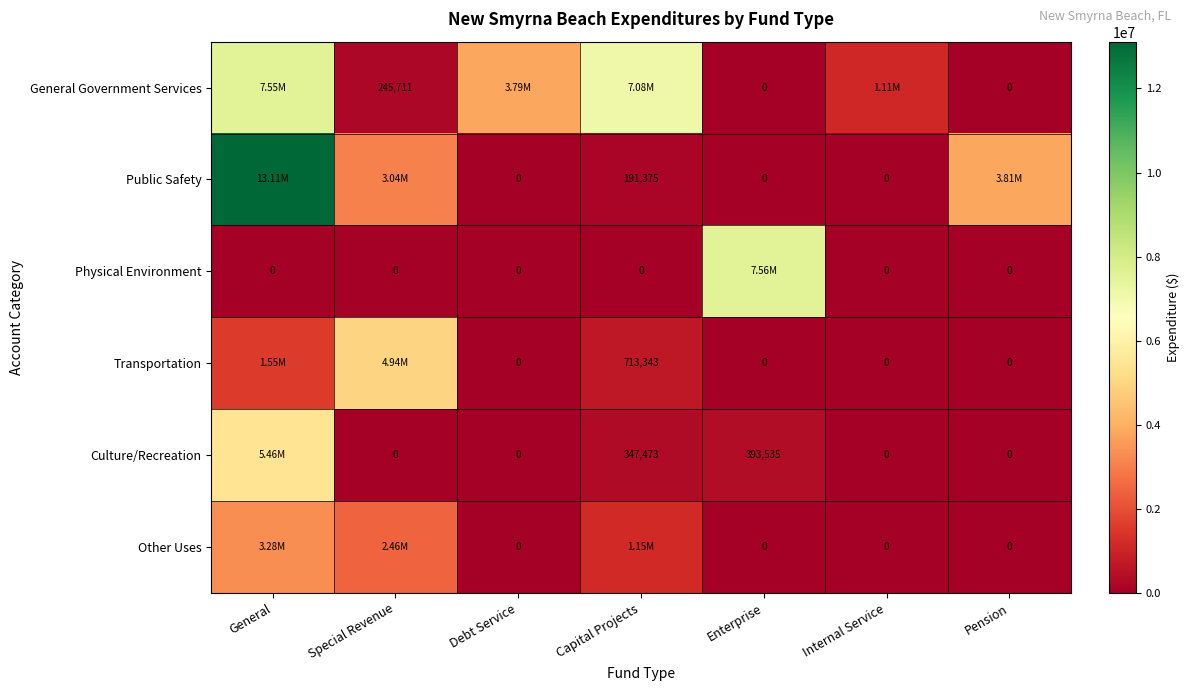

What is the difference between the Transportation values at Capital Projects and Pension?

713343